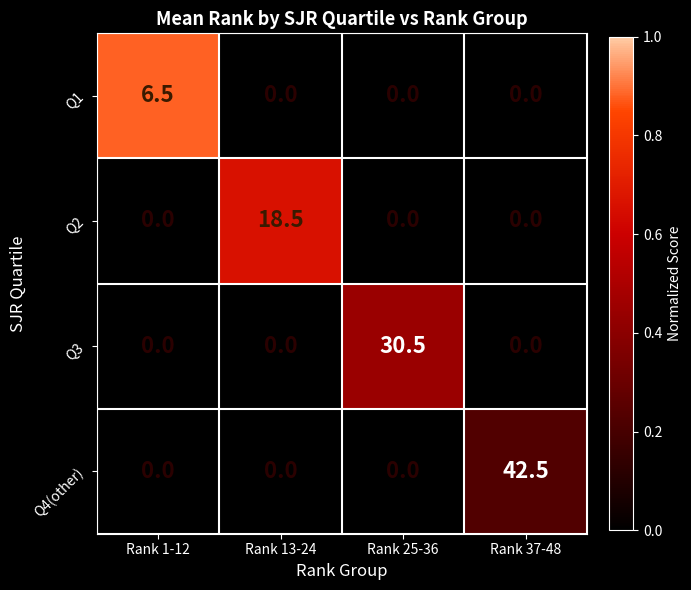

How many data points in Q3 are above 0?

1